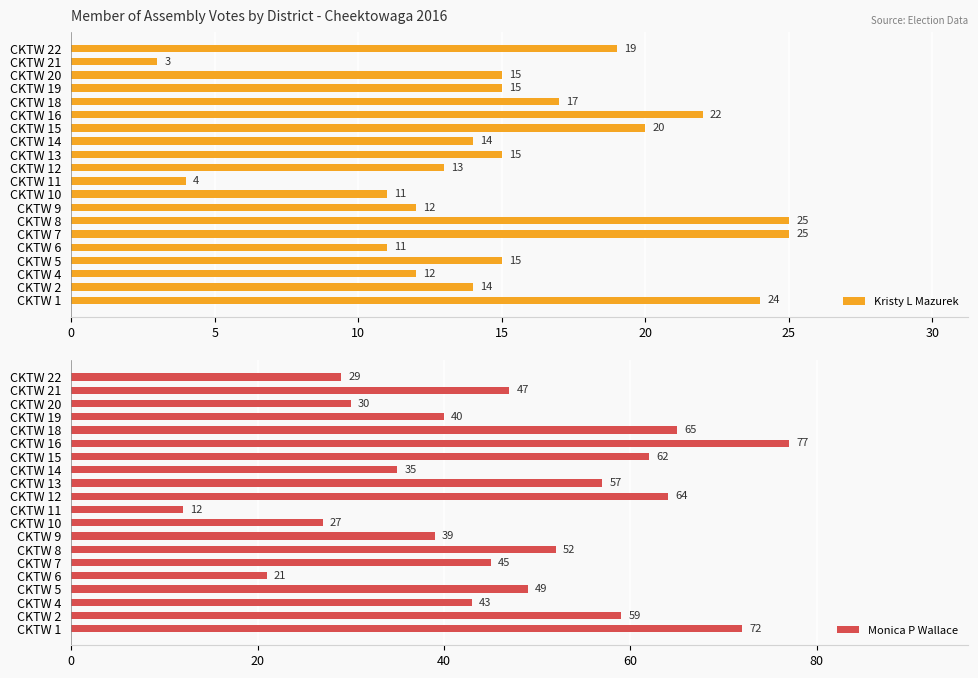

Rank the categories by Monica P Wallace value from lowest to highest.

CKTW 11, CKTW 6, CKTW 10, CKTW 22, CKTW 20, CKTW 14, CKTW 9, CKTW 19, CKTW 4, CKTW 7, CKTW 21, CKTW 5, CKTW 8, CKTW 13, CKTW 2, CKTW 15, CKTW 12, CKTW 18, CKTW 1, CKTW 16